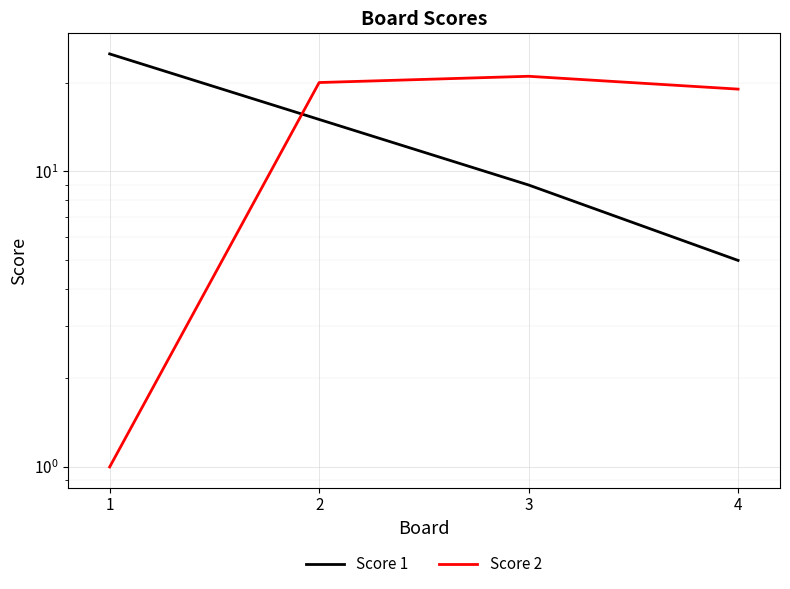

Which has a higher value, 2 or 4?

2